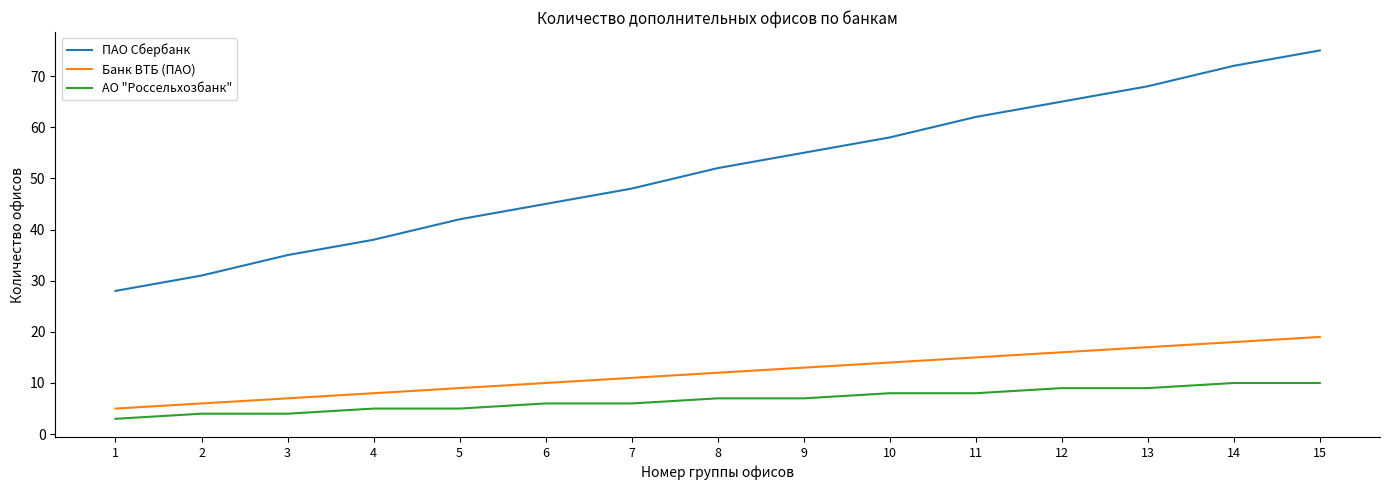

What is the total value across all series at 4?

51